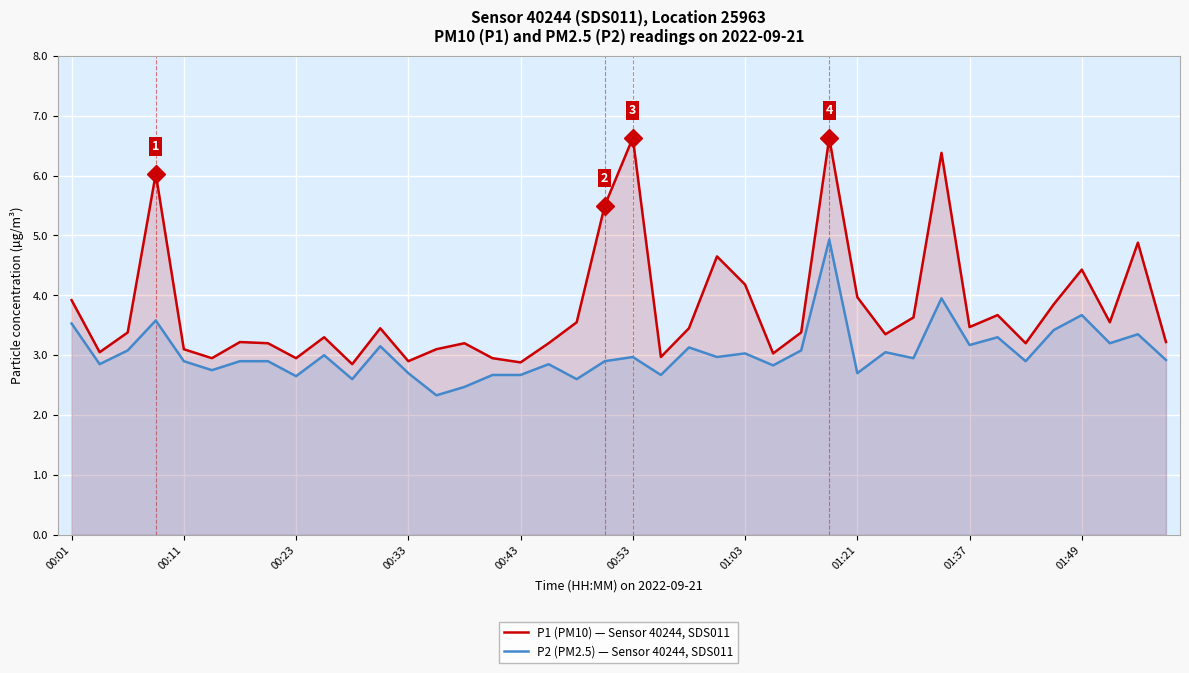

The P1 (PM10) — Sensor 40244, SDS011 series shows 3.5 at 01:37. True or false?

True